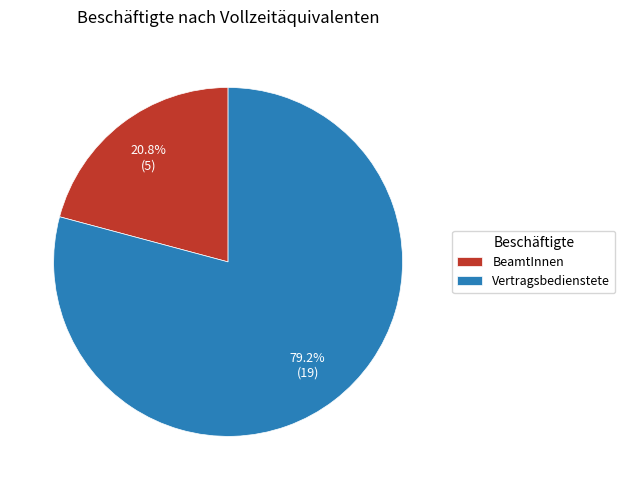

To the nearest percent, what portion does Vertragsbedienstete represent?

79%